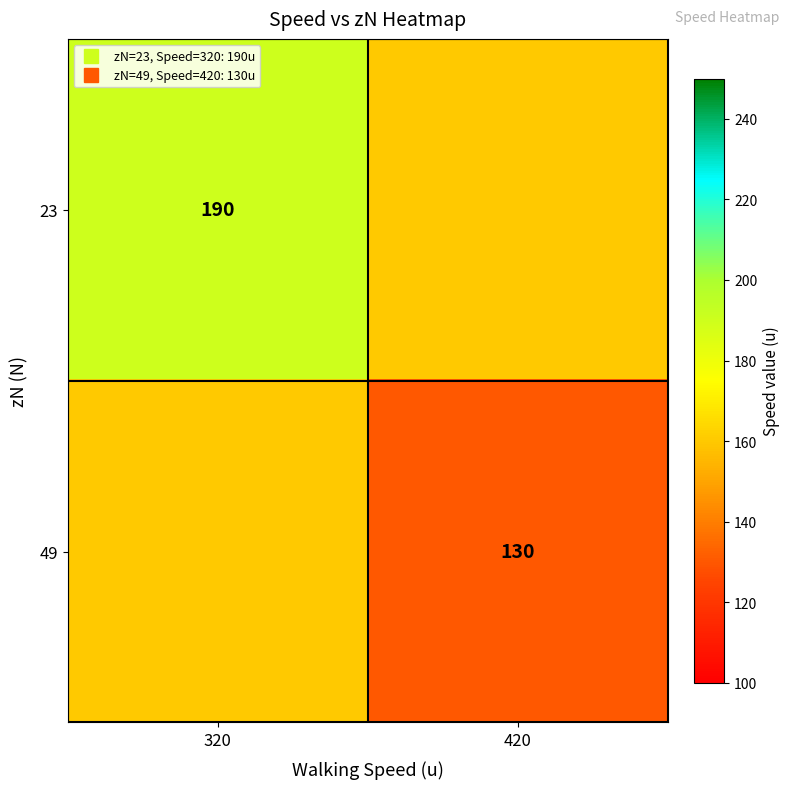

What is the difference between the 49 values at 420 and 320?

30